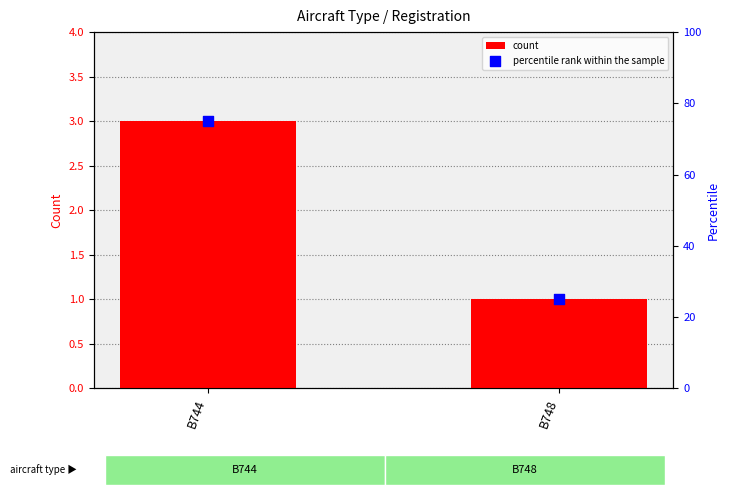

At which category is the sum across all series the highest?

B744